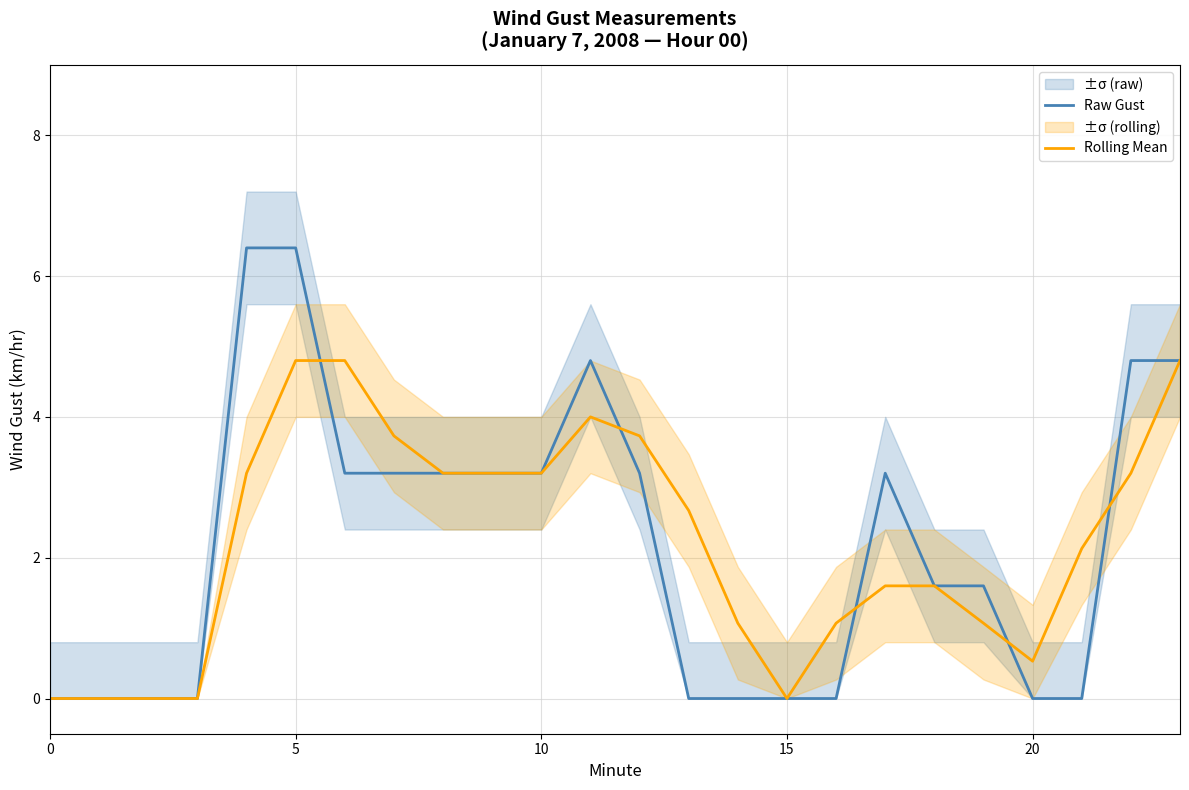

What is the label of the 4th point from the right?

20